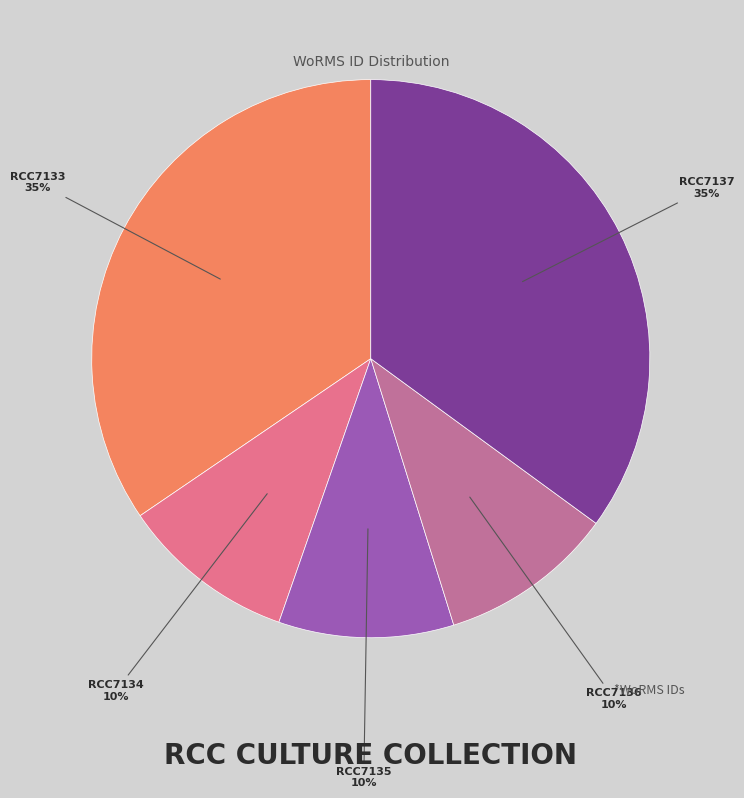

Is there any slice that represents more than half of the pie?

No